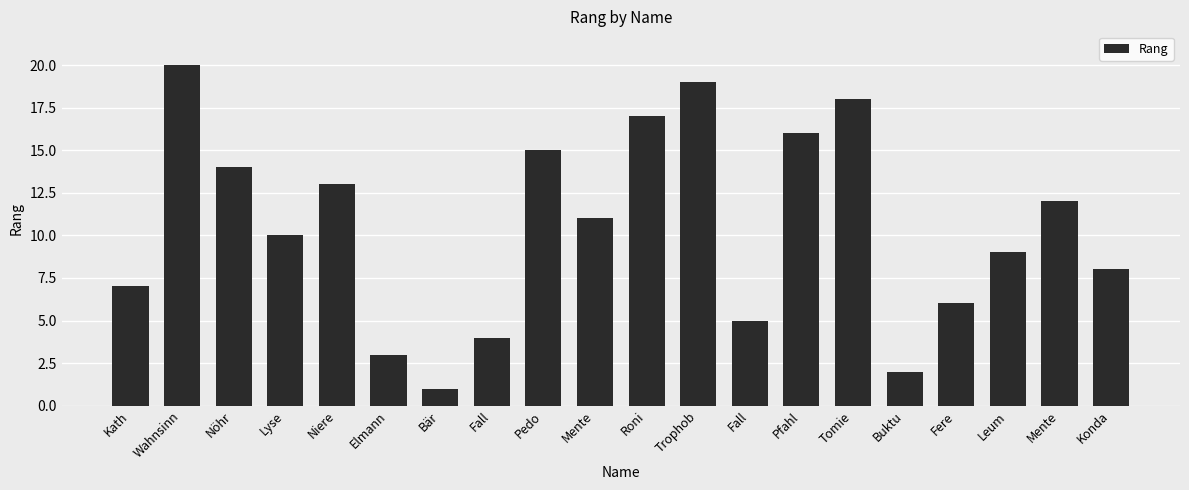

Are the bars horizontal?

No